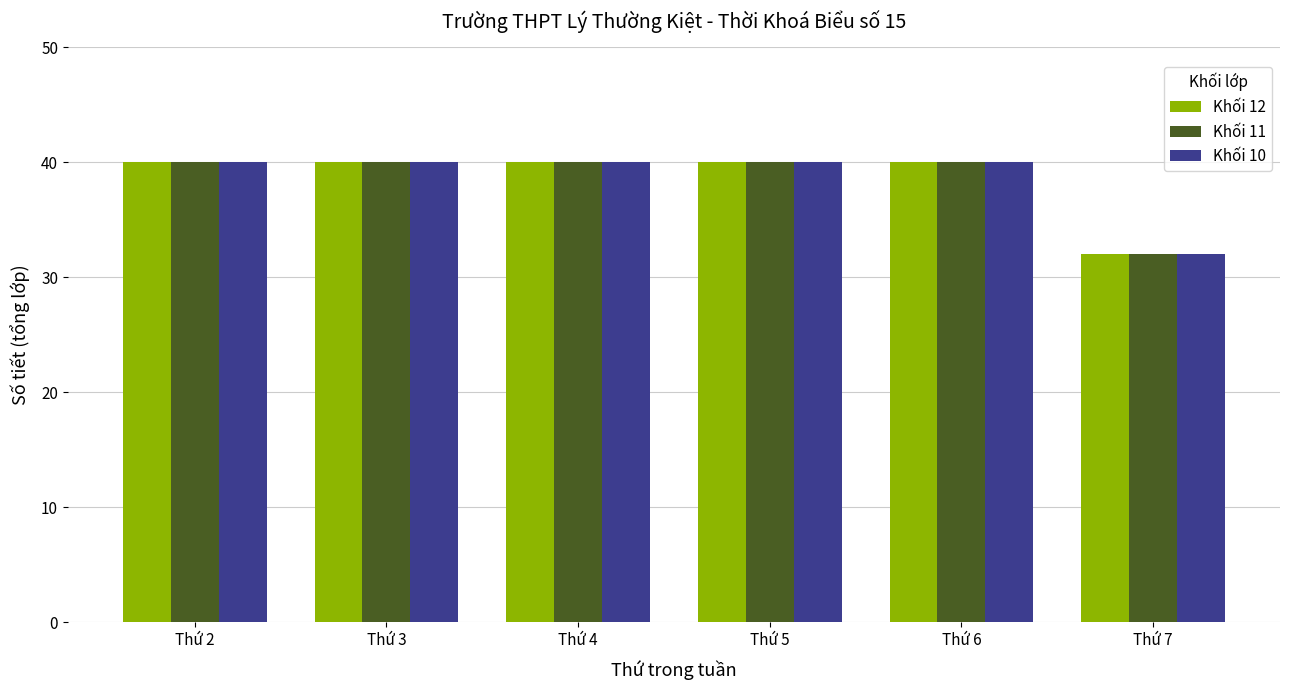

What is the sum of the Khối 12 values at Thứ 3 and Thứ 4?

80